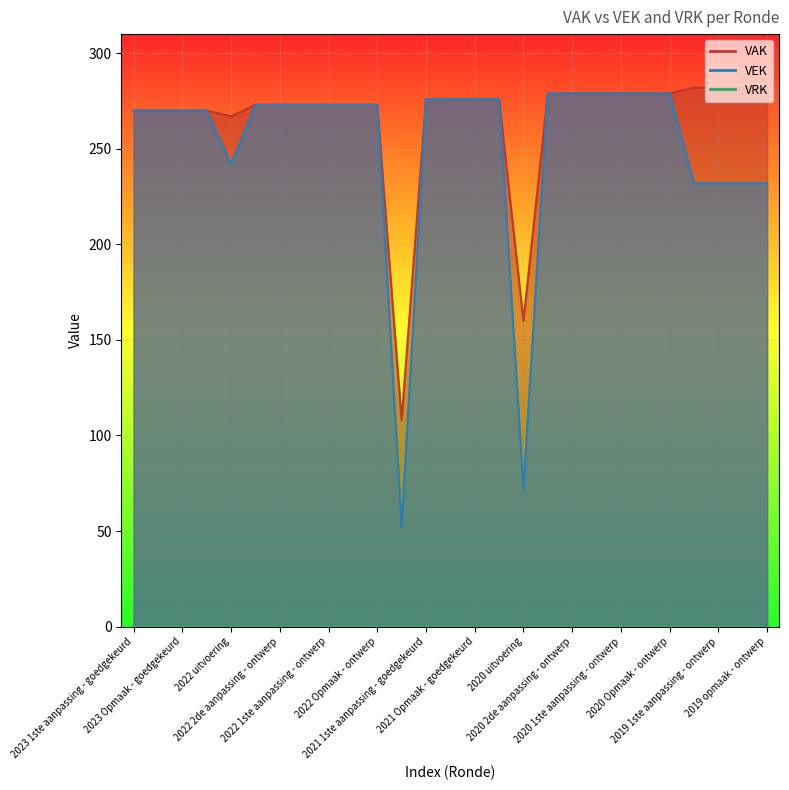

What is the value of the VAK point at the 10th from the left?

273